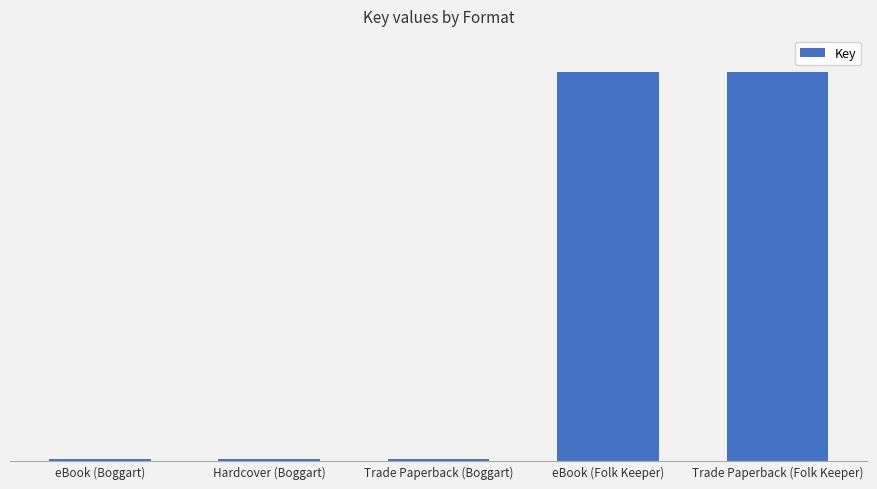

Rank the categories by value from highest to lowest.

eBook (Folk Keeper), Trade Paperback (Folk Keeper), eBook (Boggart), Hardcover (Boggart), Trade Paperback (Boggart)